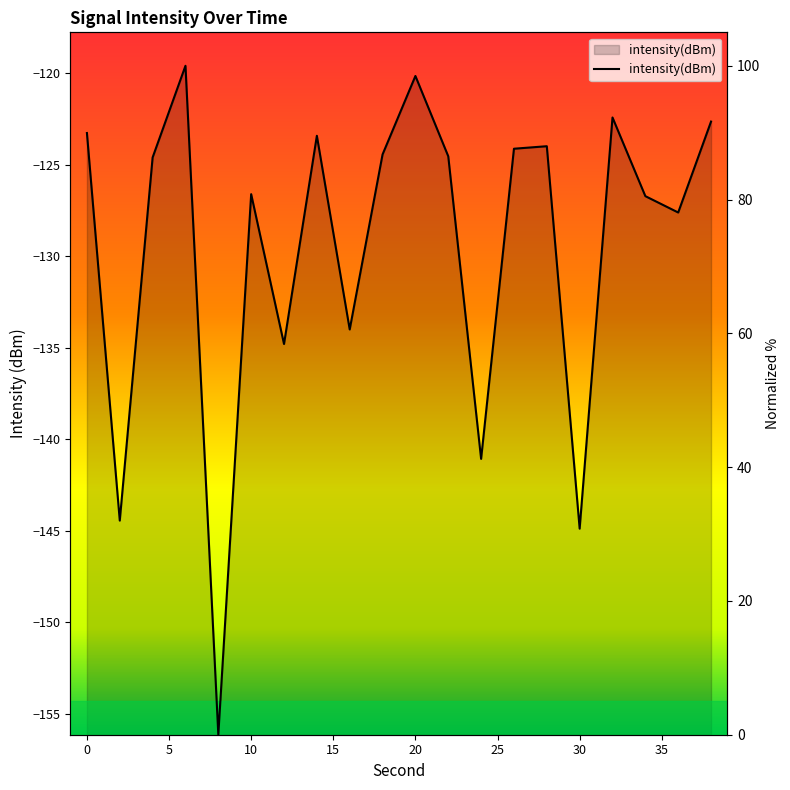

What is the ratio of the value at 35 to the value at −5?

0.7